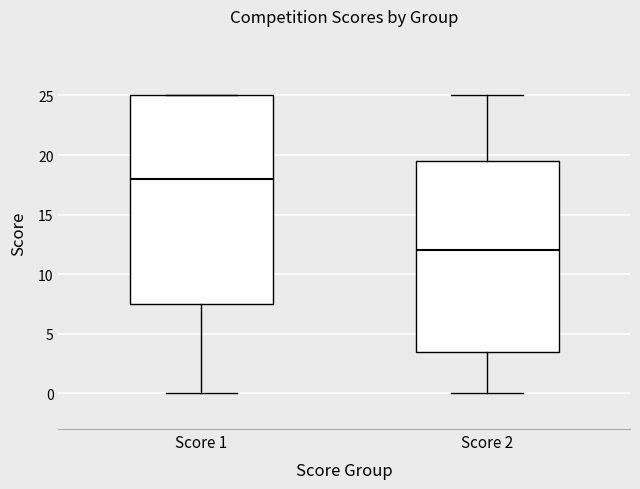

Which box is the tallest, from its lower edge to its upper edge?

Score 1